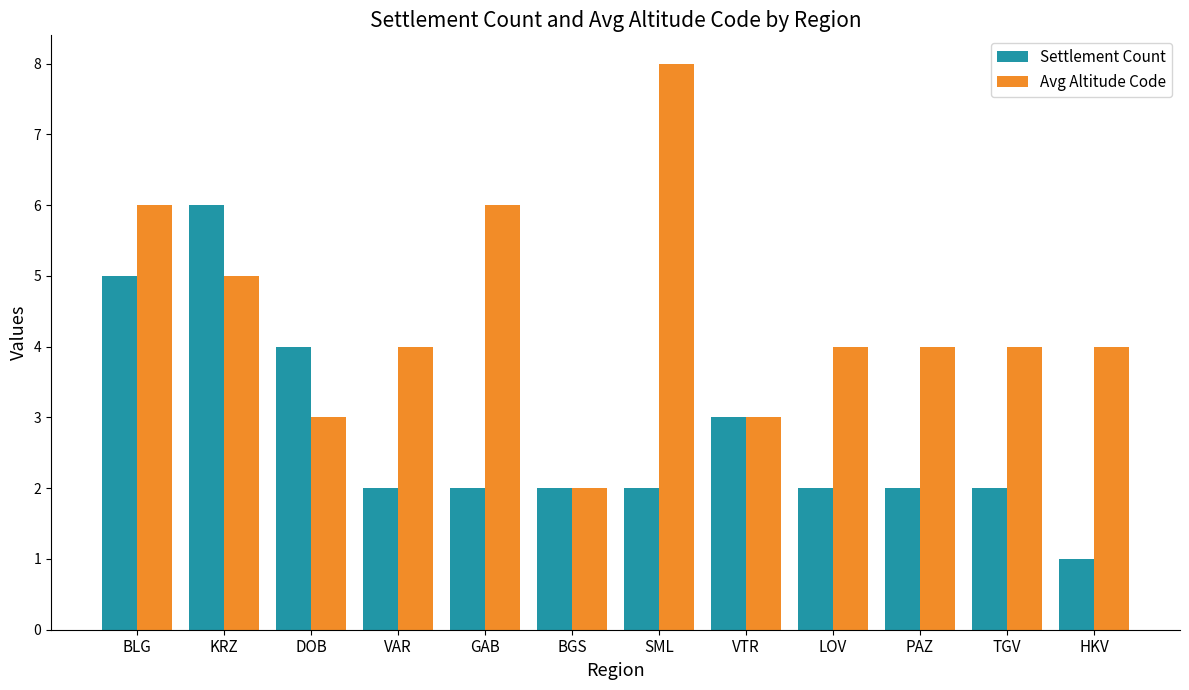

Rank the series at TGV from highest to lowest value.

Avg Altitude Code, Settlement Count